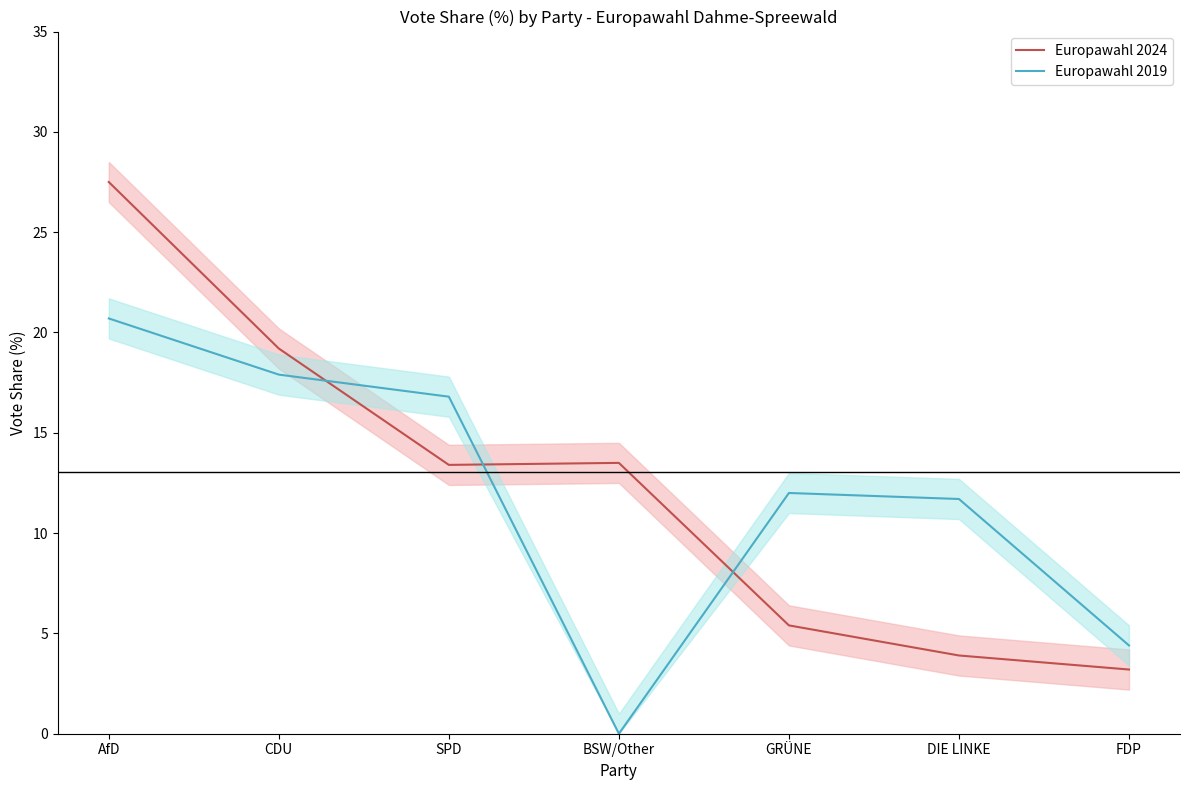

Which label corresponds to the smallest value in the chart?

BSW/Other